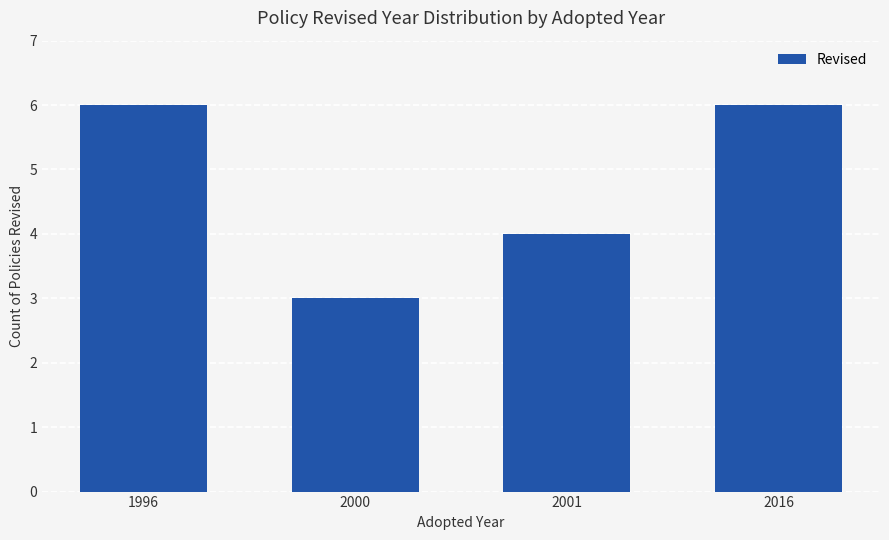

The value at 2001 is 4. True or false?

True